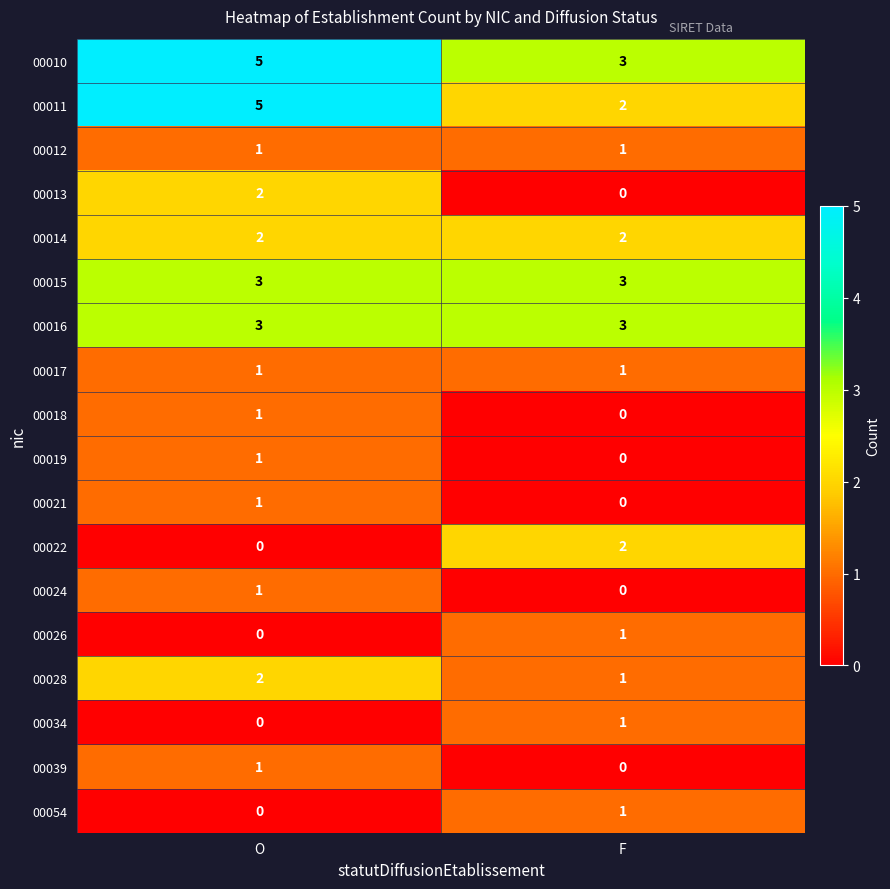

What is the difference between the highest and lowest values at F?

3